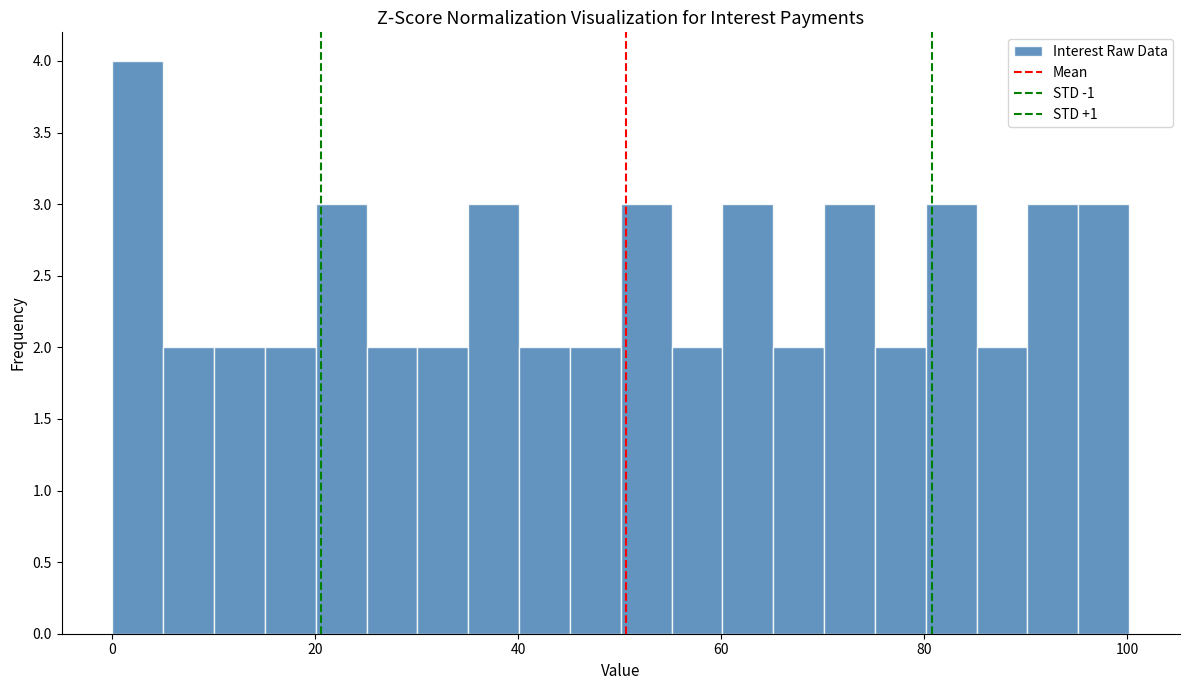

Around what value on the x-axis is the tallest bar? Give the approximate position of its centre, as read against the axis.

2